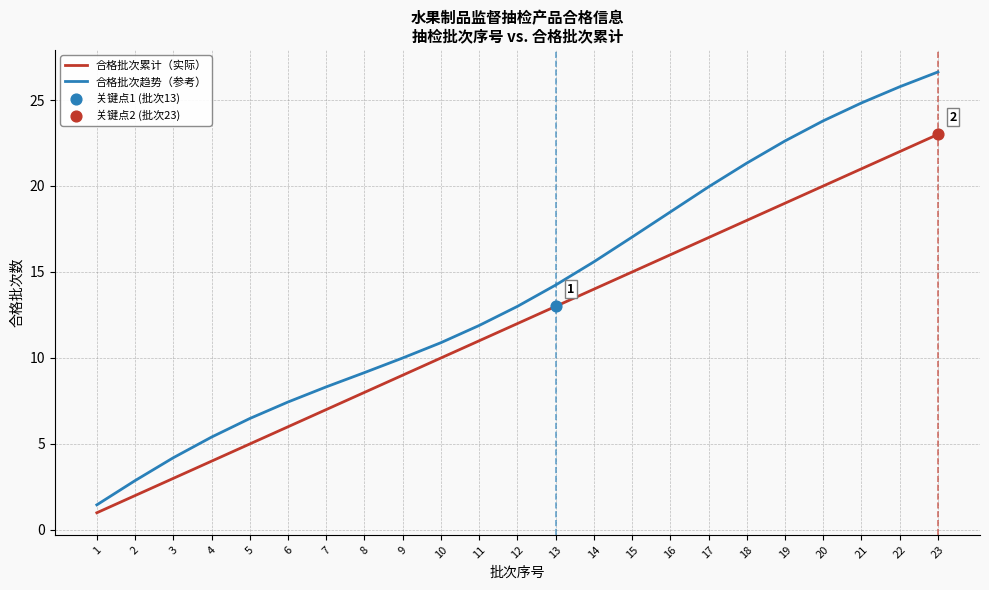

Which series has the widest spread of values?

合格批次趋势（参考）